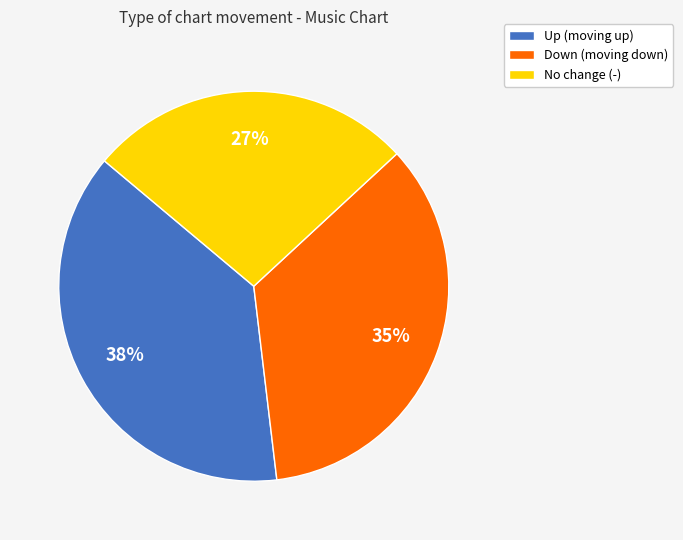

Is the sum of Up (moving up) and Down (moving down) greater than half?

Yes